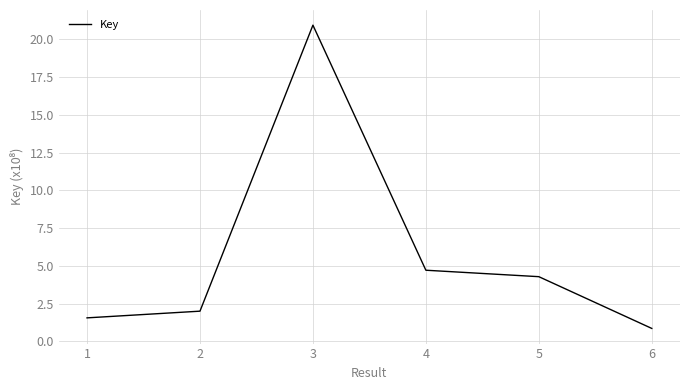

Is this an area chart (filled region under the line)?

No